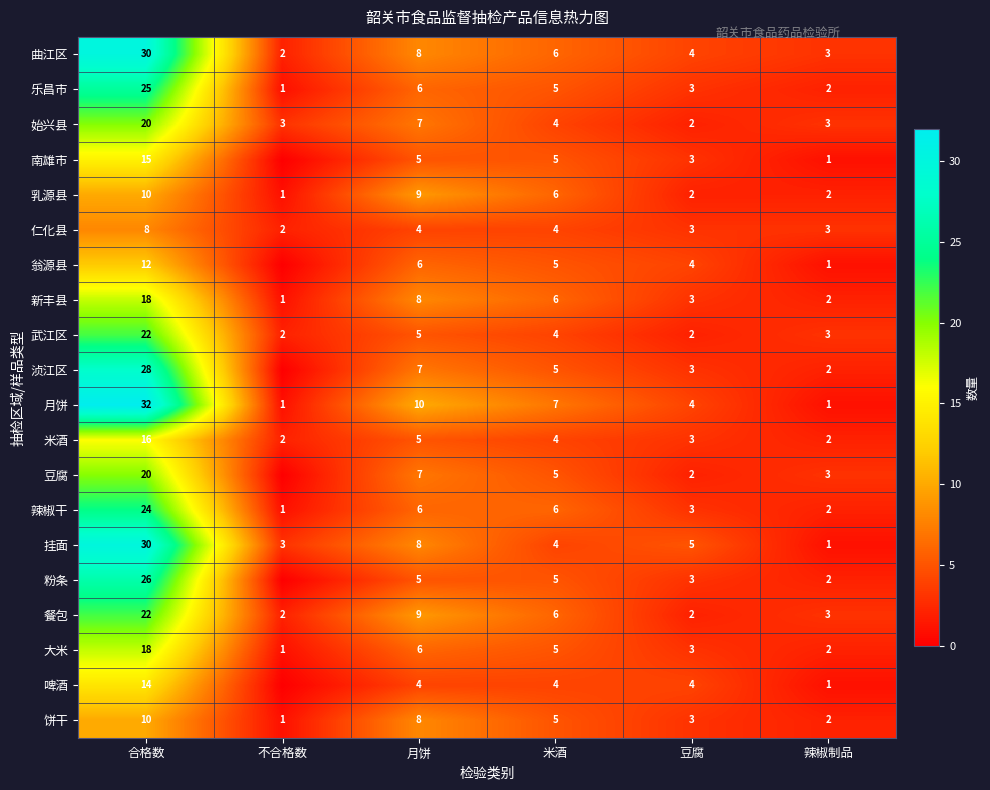

How many values in the 曲江区 series are below 6?

3